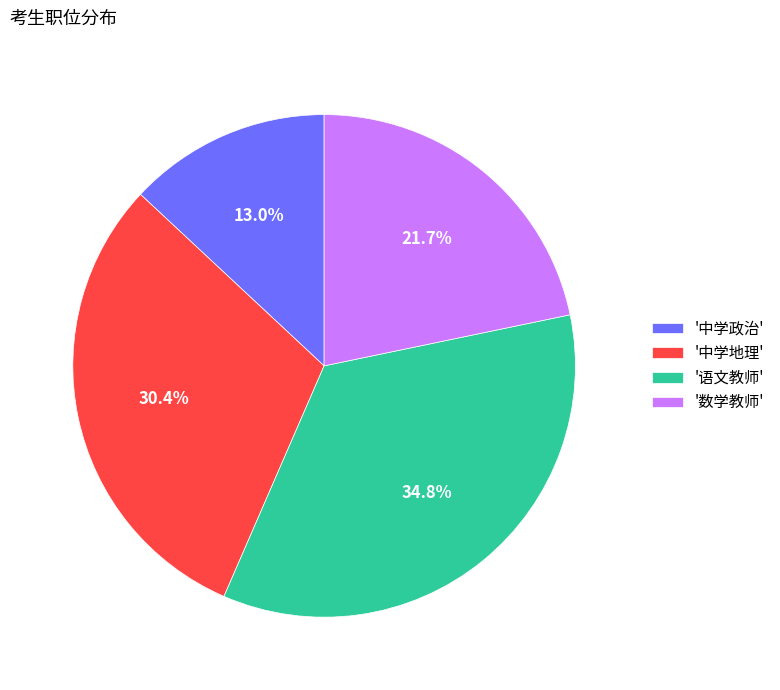

Is '中学政治' the majority of the pie?

No